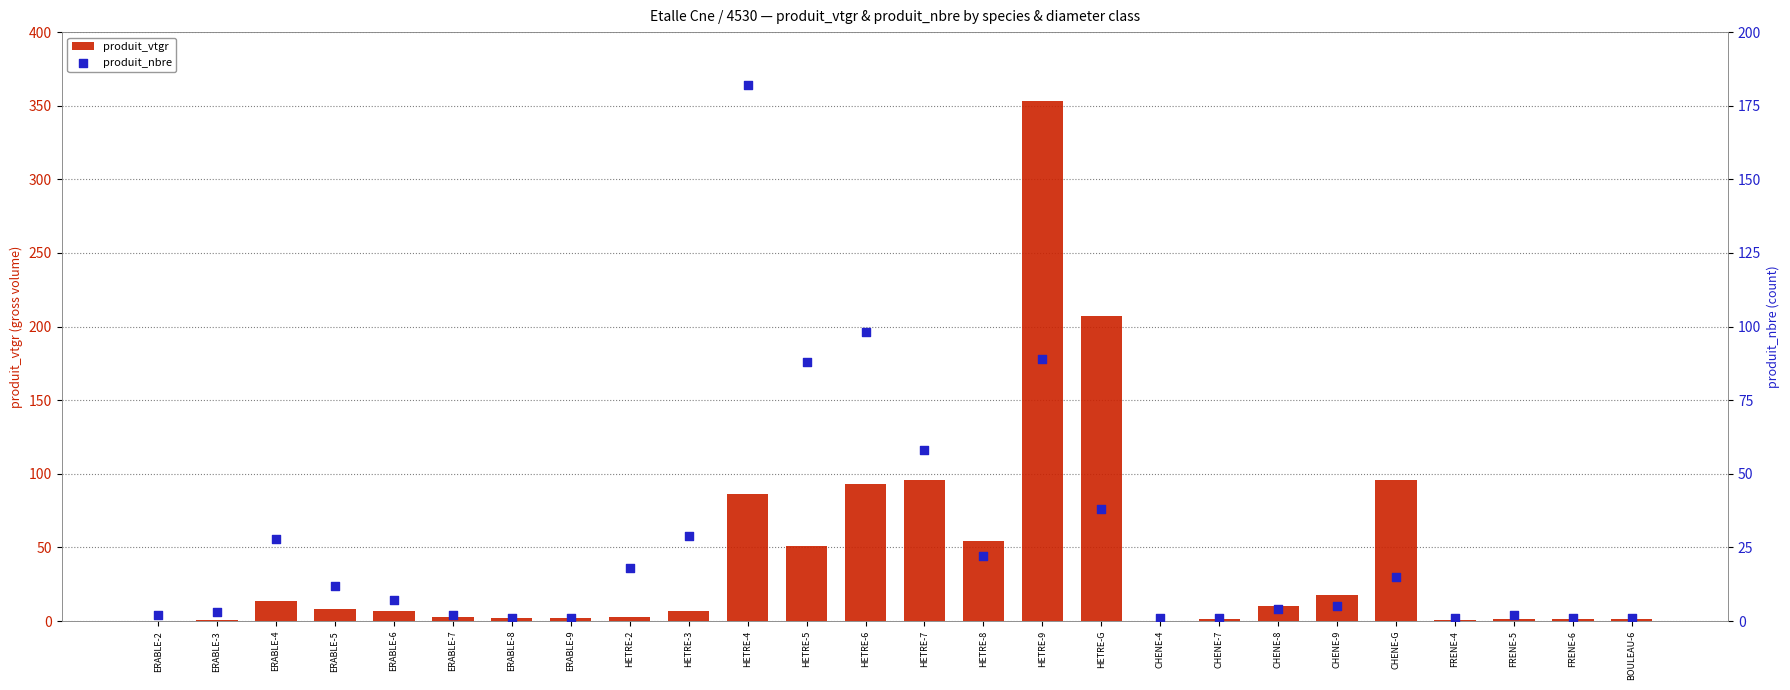

What is the total value across all series at FRENE-4?

1.6